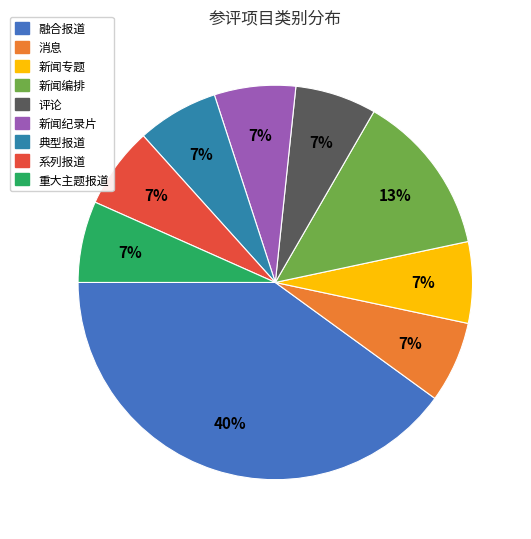

Rank the categories by value from highest to lowest.

融合报道, 新闻编排, 消息, 新闻专题, 评论, 新闻纪录片, 典型报道, 系列报道, 重大主题报道